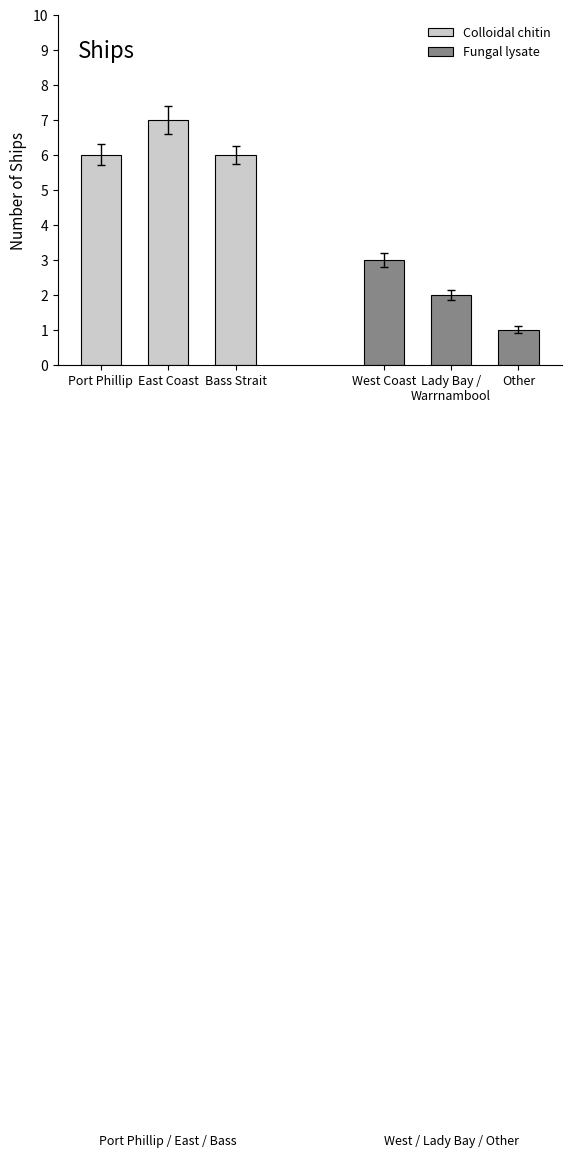

Does the chart contain stacked bars?

No